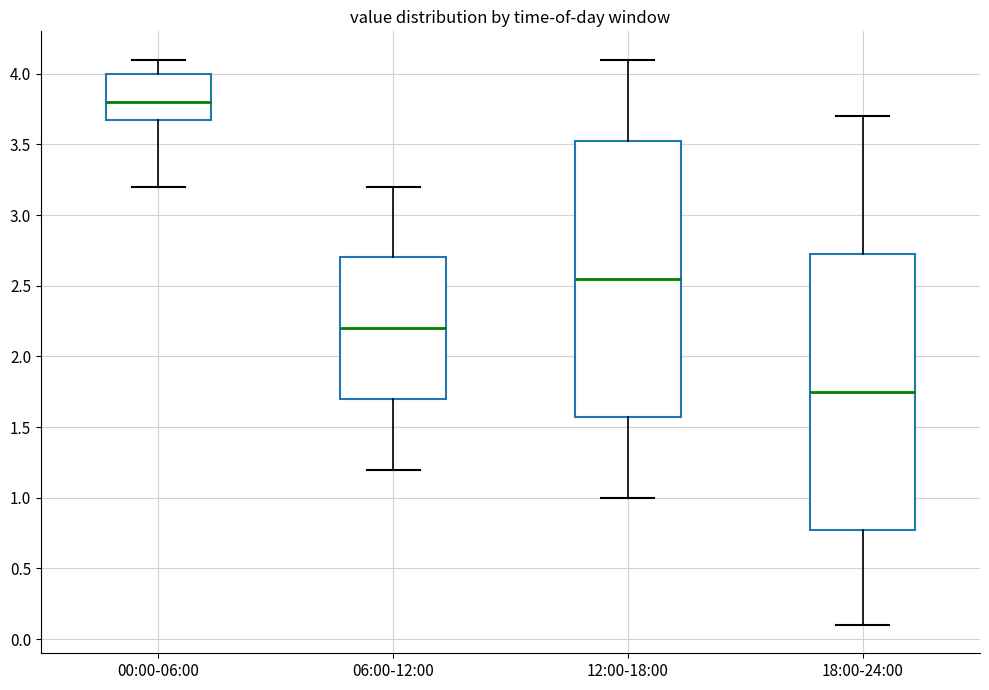

Reading left to right, transcribe this box plot: for each box, give where its median line is, the range the box spans, and where its two whiskers end, as read against the y-axis. The values are not printed on the chart, so give them approximately, as read against the axis.

00:00-06:00: median 3.80, box 3.70 to 4.00, whiskers 3.20 to 4.10
06:00-12:00: median 2.20, box 1.70 to 2.70, whiskers 1.20 to 3.20
12:00-18:00: median 2.55, box 1.60 to 3.55, whiskers 1.00 to 4.10
18:00-24:00: median 1.75, box 0.80 to 2.75, whiskers 0.10 to 3.70